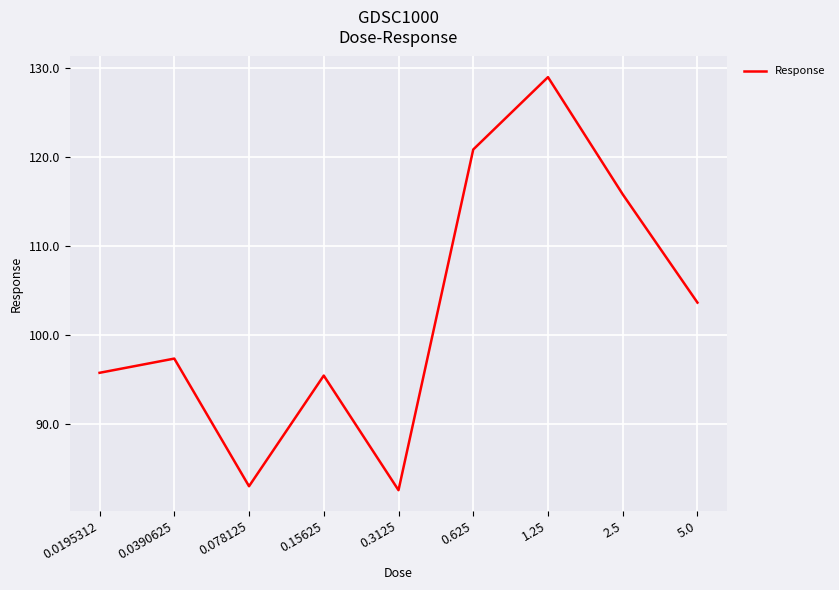

How many lines are shown in the chart?

1